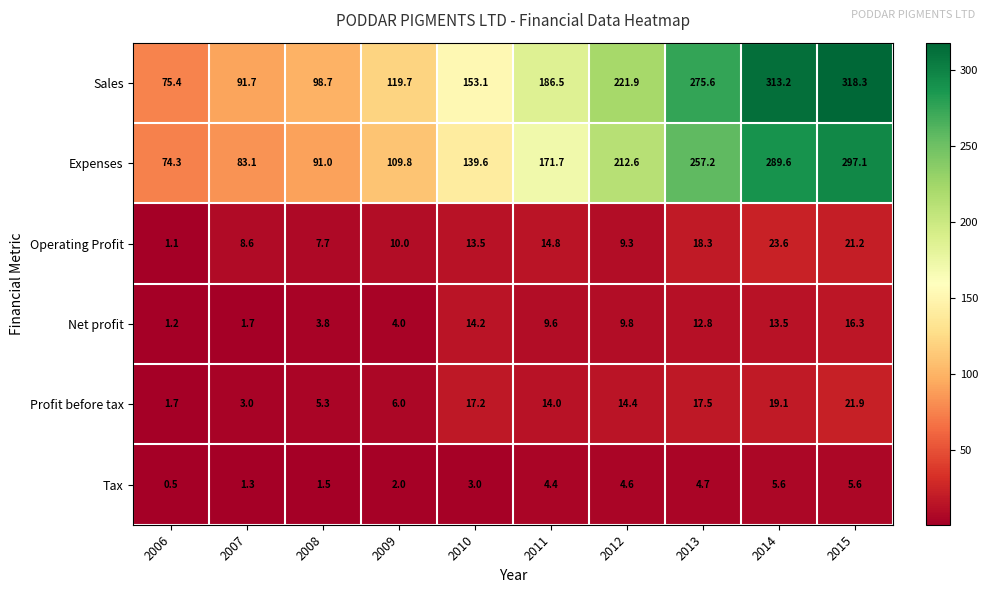

How many data points does each series have?

10